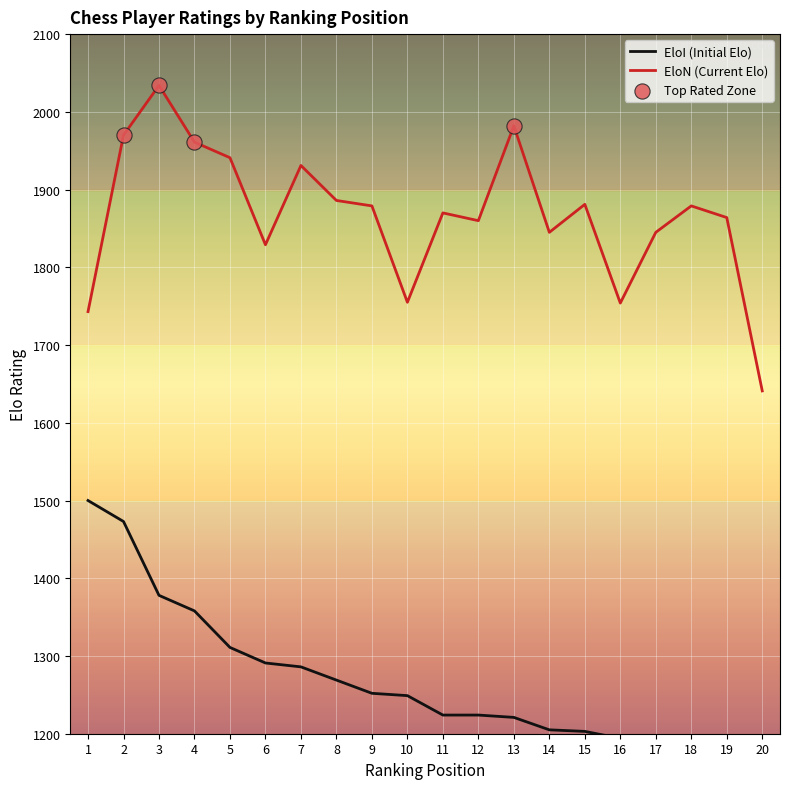

What is the total value across all series at 12?

3084